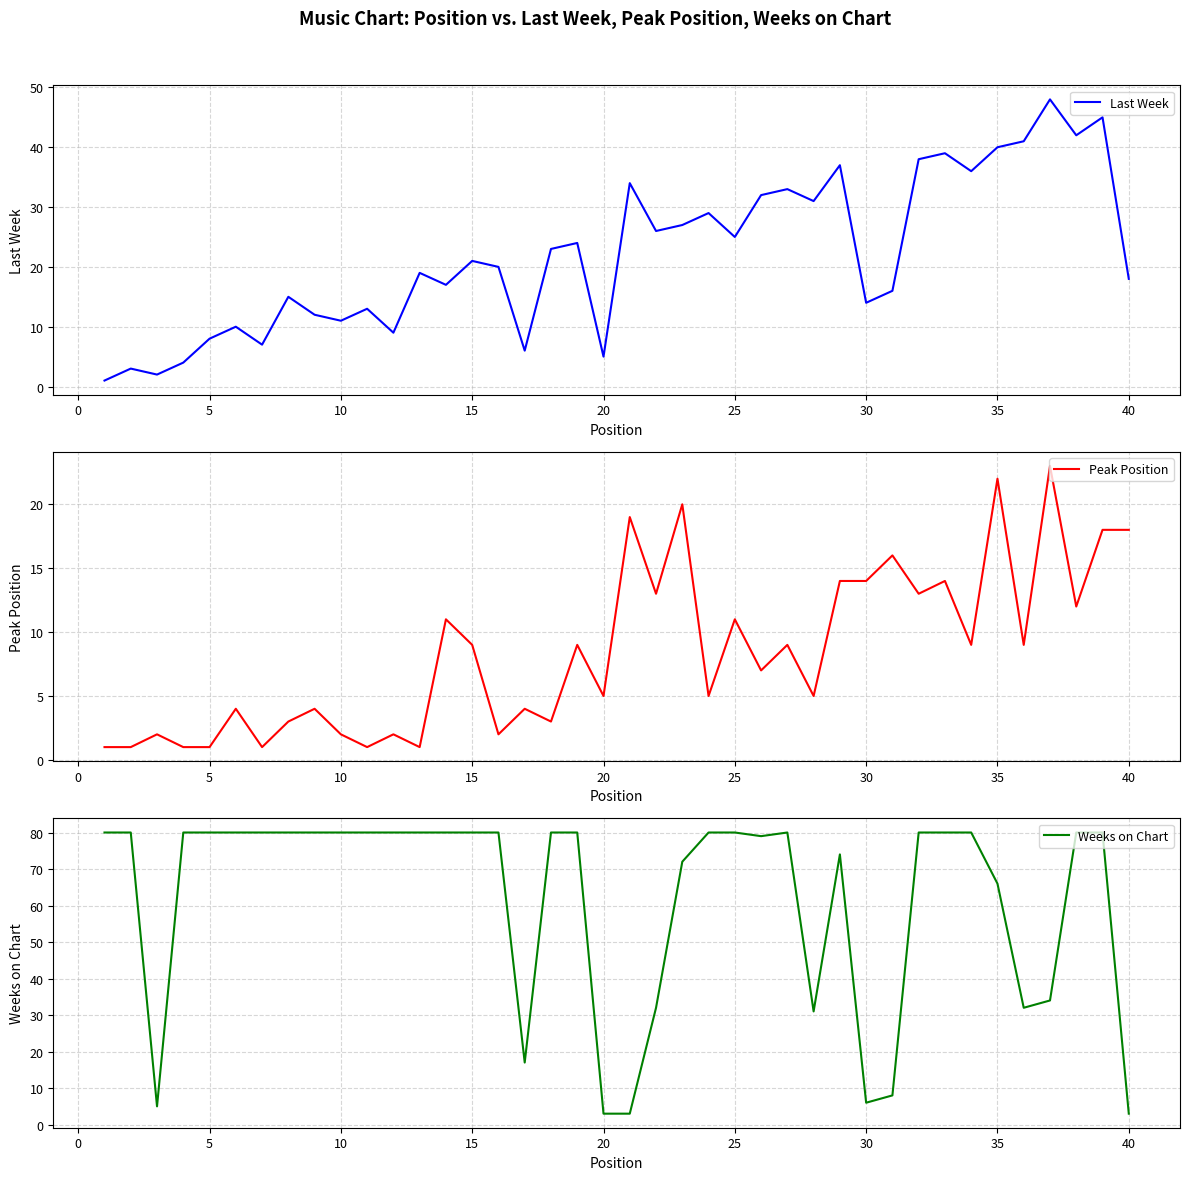

How many lines are shown in the chart?

3